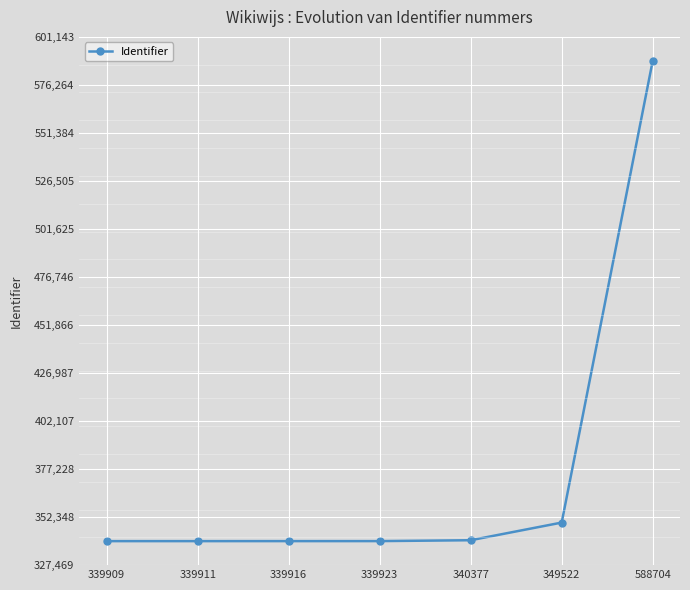

What is the ratio of the value at 349522 to the value at 339923?

1.0